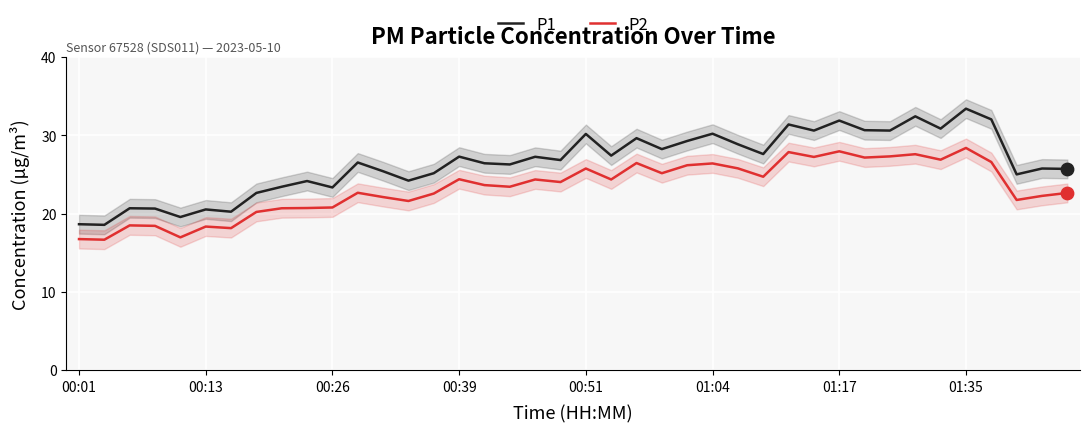

What are all the series names shown in the legend?

P1, P2